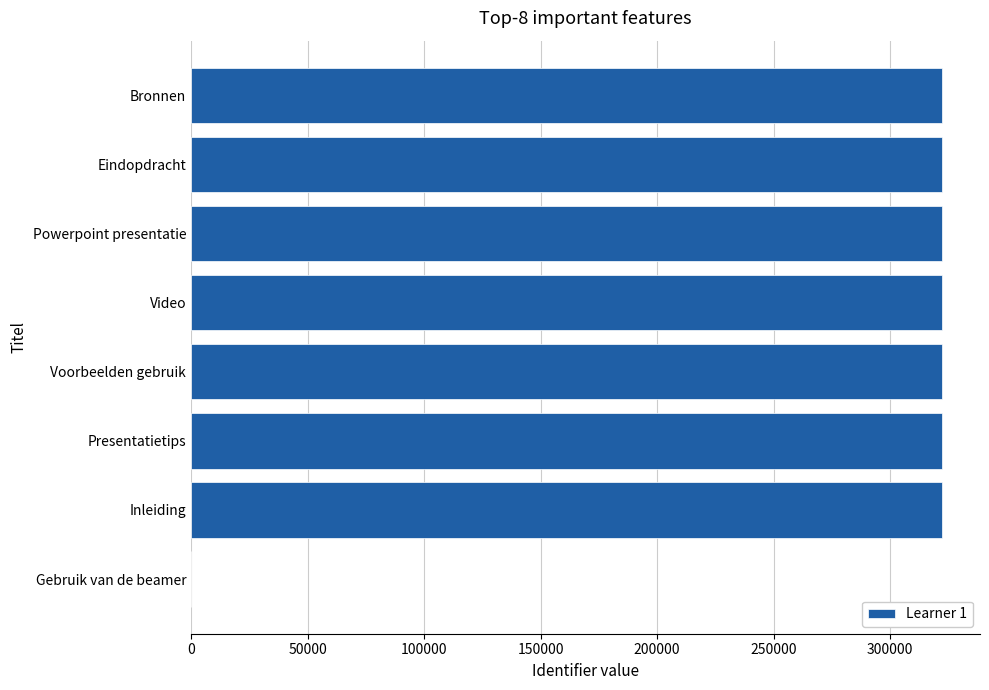

What value does the data have at Bronnen?

322386